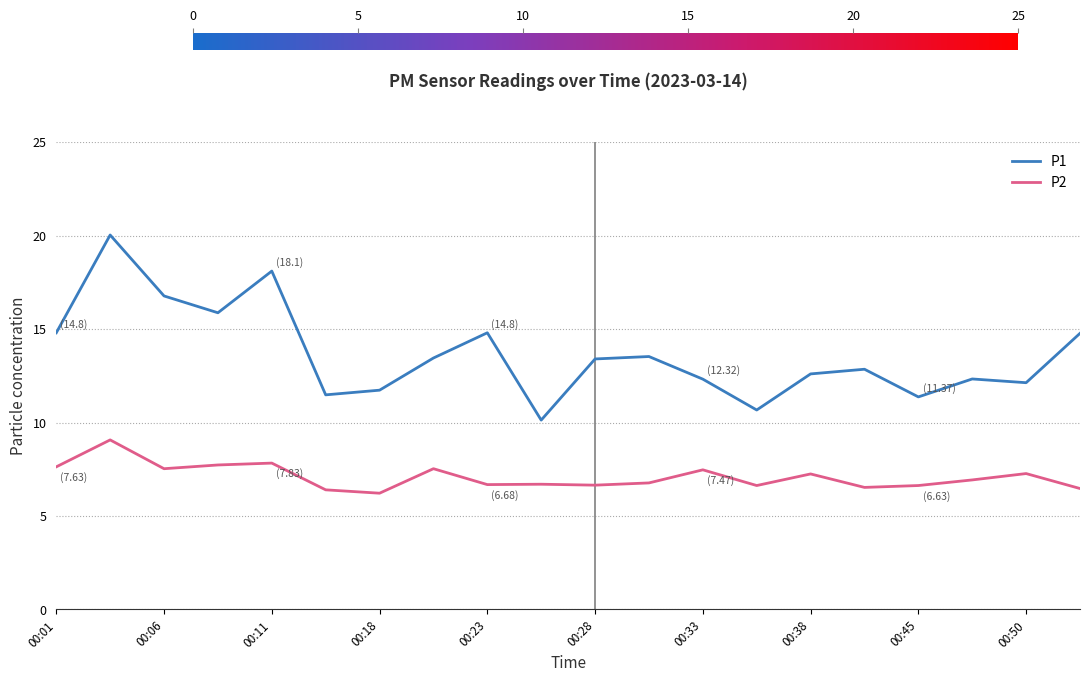

True or false: P1 has more than 0 interior local peaks.

True